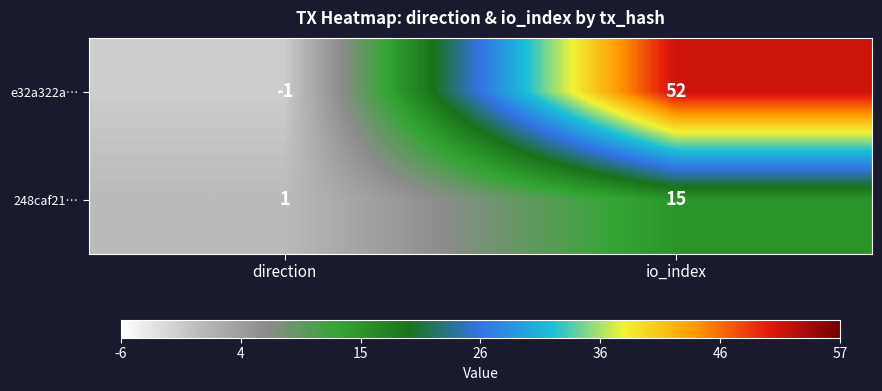

Which series has the widest spread of values?

e32a322a…